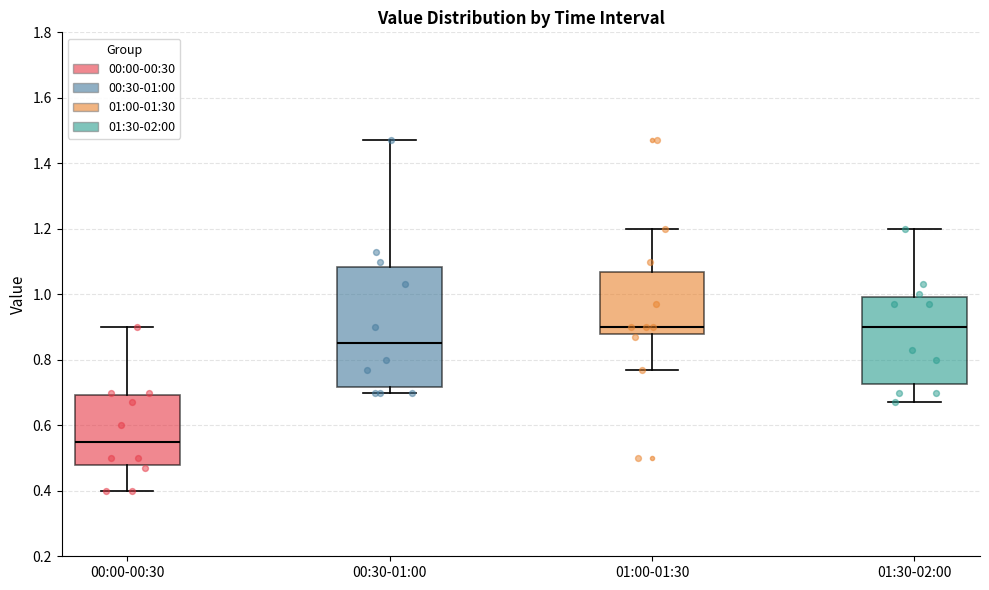

Which box is the tallest, from its lower edge to its upper edge?

00:30-01:00